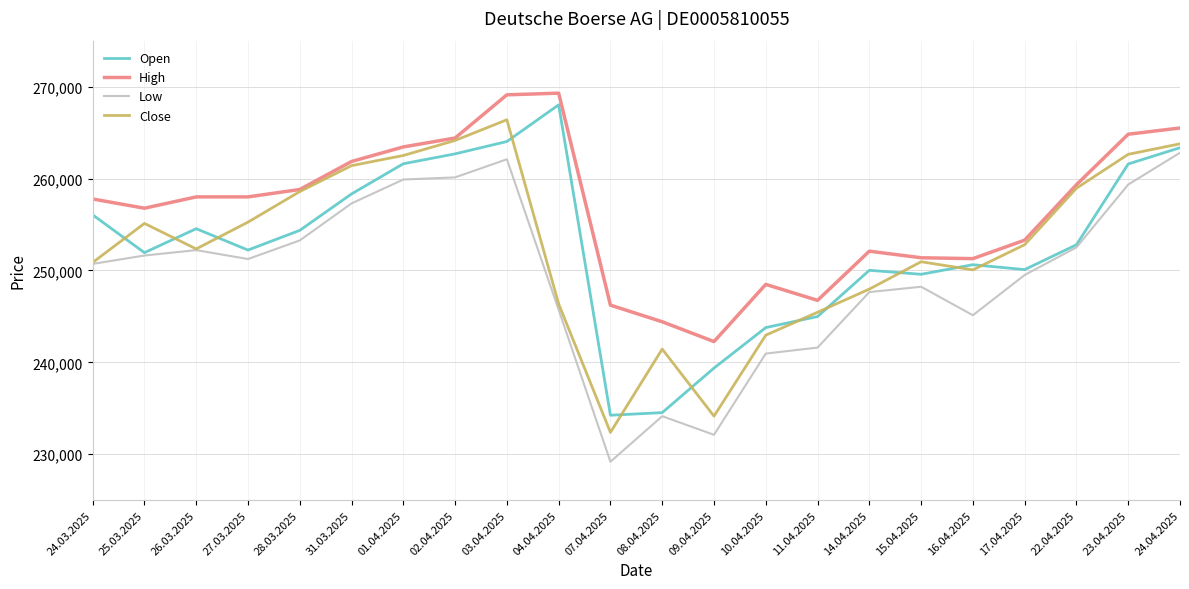

In Close, how many points are higher than both neighbors (excluding endpoints)?

4